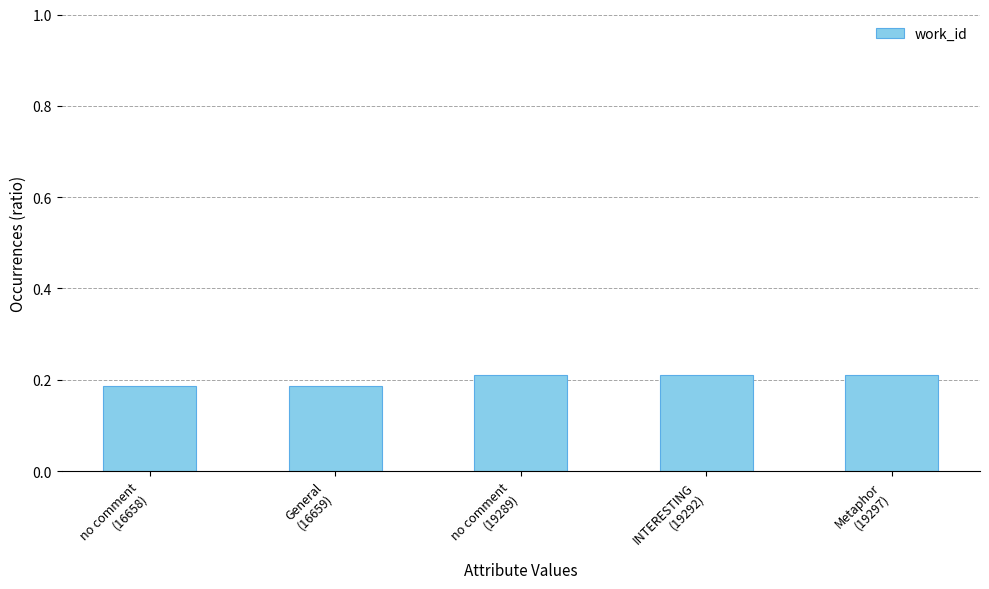

What is the sum of all values?

1.0